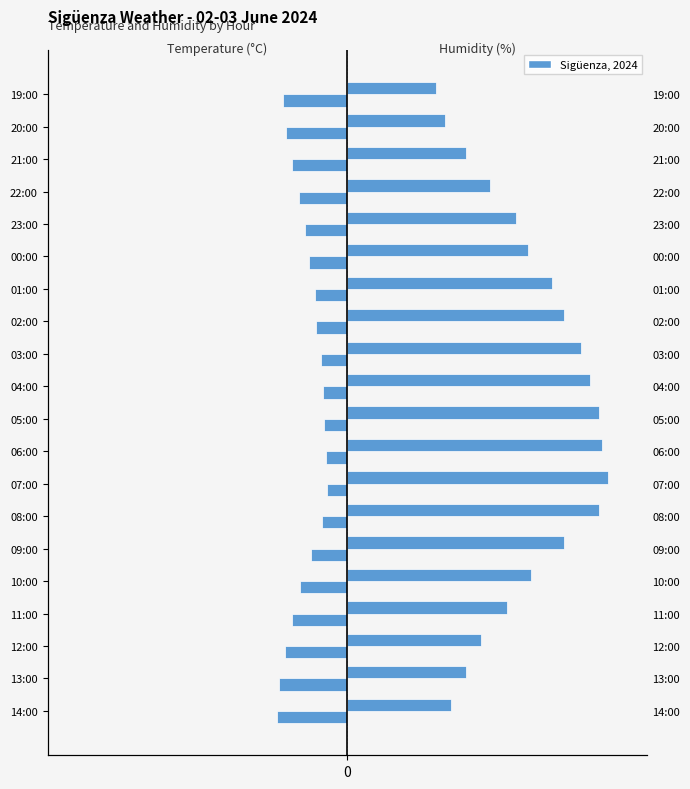

What is the difference between the second highest and second lowest values in the Temperature (C) series?

16.0